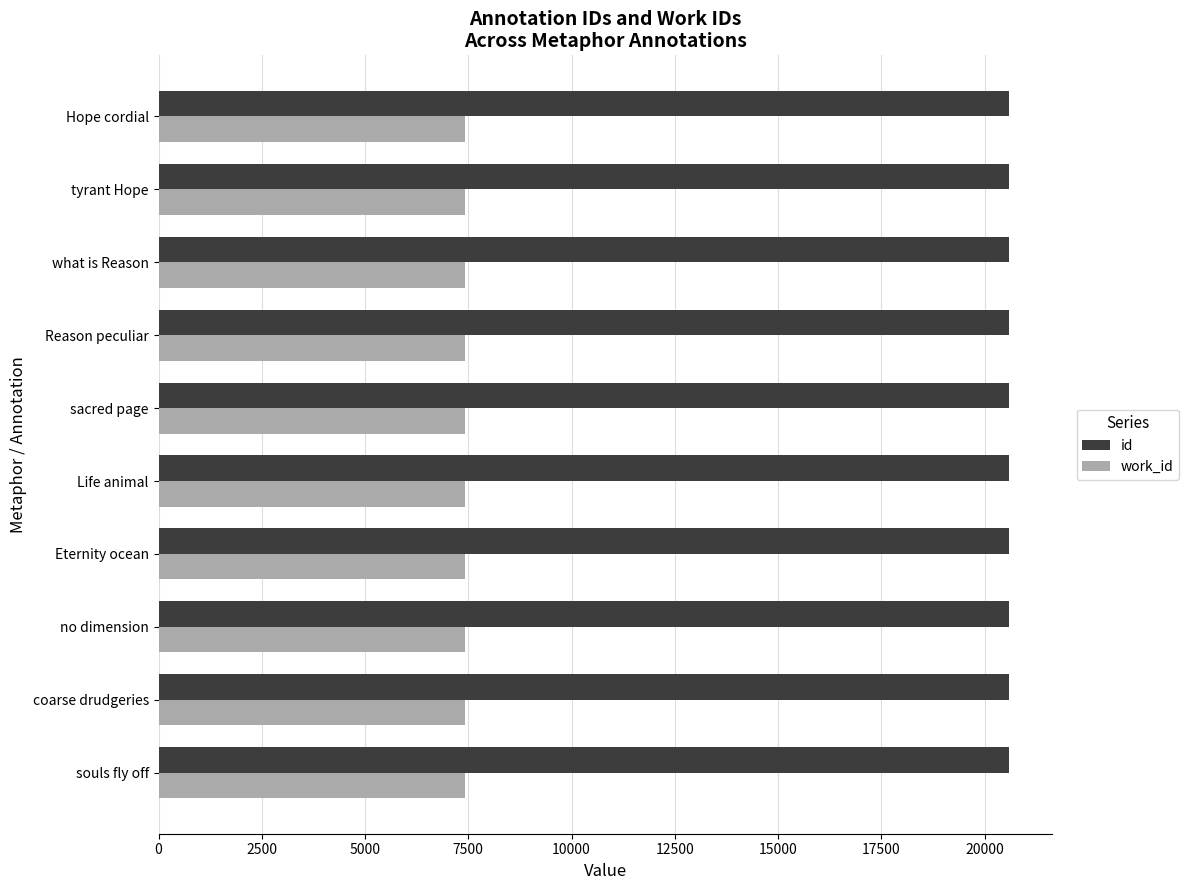

What is the total value across all series at Hope cordial?

28006